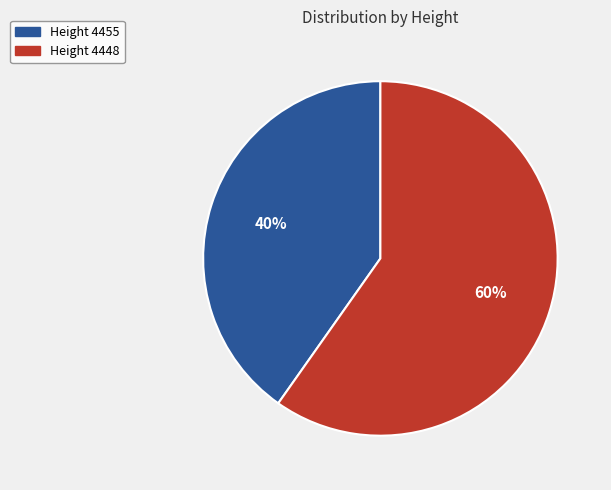

Which category has the smallest portion of the pie?

Height 4455